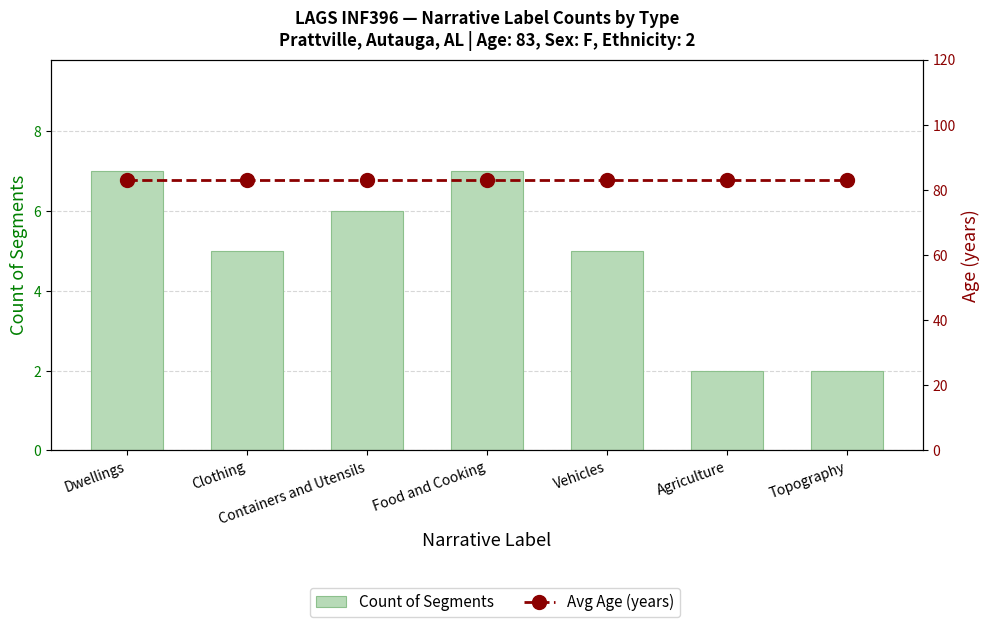

Count the number of data series in this chart.

2